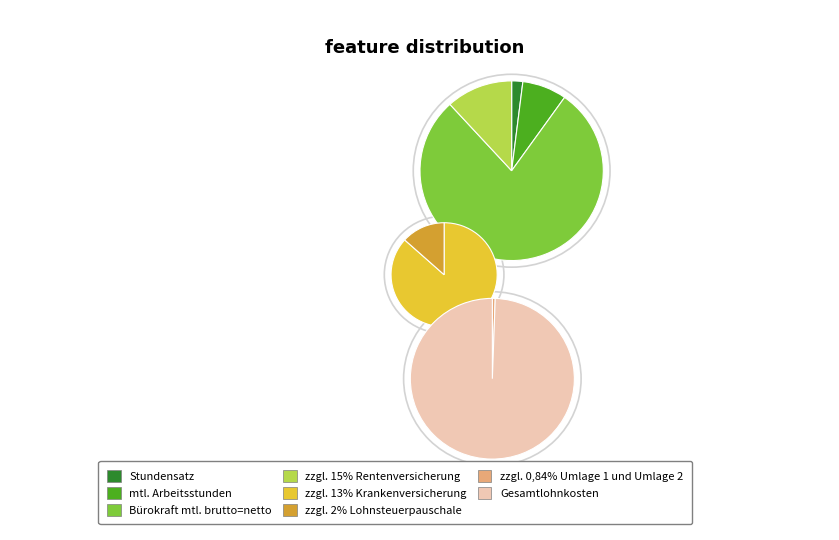

Which slice is the largest?

Gesamtlohnkosten